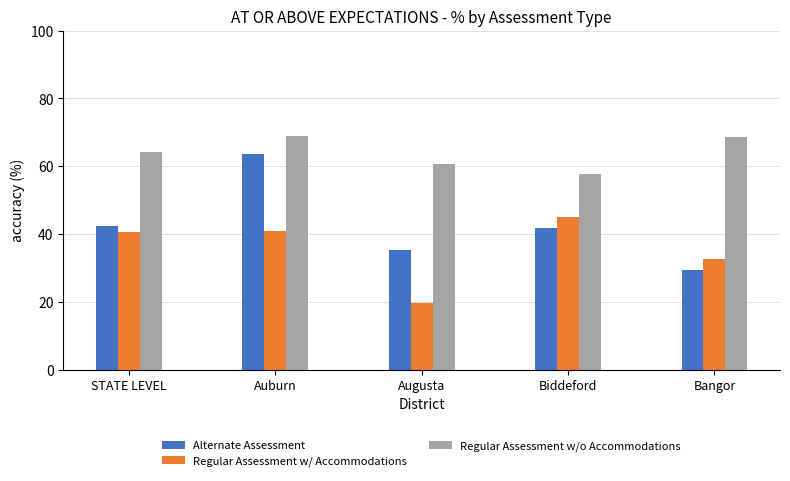

Where does the Alternate Assessment series first go above 41?

STATE LEVEL